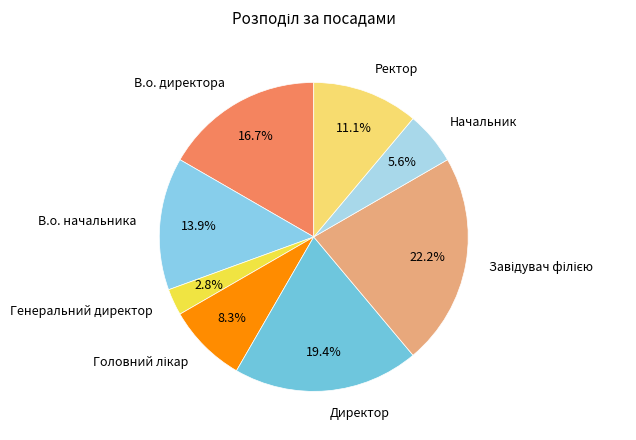

True or false: В.о. директора accounts for 17% of the total.

True